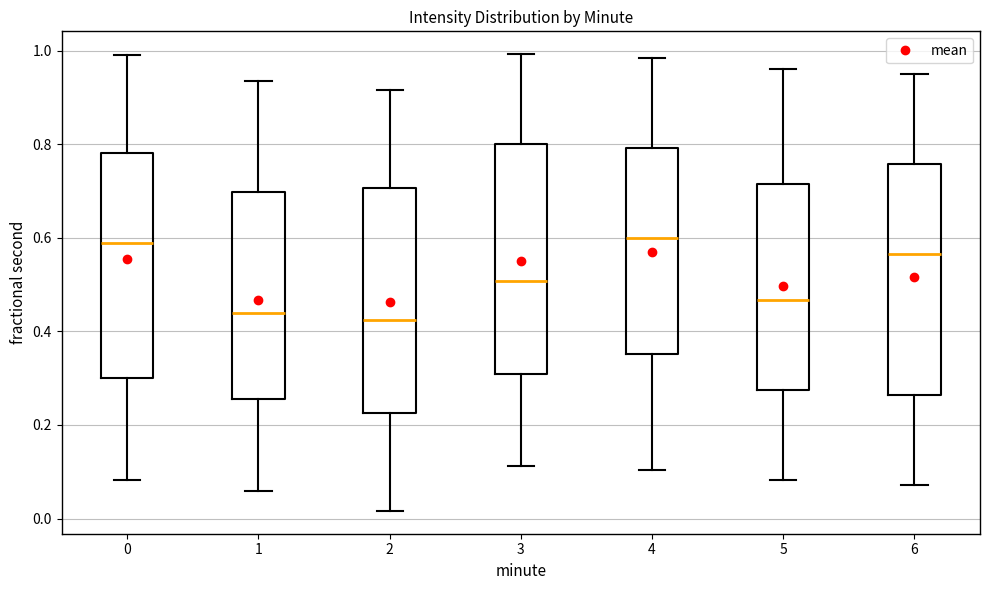

Reading left to right, read every box against the y-axis: the position of its median line, the range the box covers, and the ends of its whiskers. The values are not printed on the chart, so give them approximately, as read against the axis.

0: median 0.58, box 0.30 to 0.78, whiskers 0.08 to 1.00
1: median 0.44, box 0.26 to 0.70, whiskers 0.06 to 0.94
2: median 0.42, box 0.22 to 0.70, whiskers 0.02 to 0.92
3: median 0.50, box 0.30 to 0.80, whiskers 0.12 to 1.00
4: median 0.60, box 0.36 to 0.80, whiskers 0.10 to 0.98
5: median 0.46, box 0.28 to 0.72, whiskers 0.08 to 0.96
6: median 0.56, box 0.26 to 0.76, whiskers 0.08 to 0.96